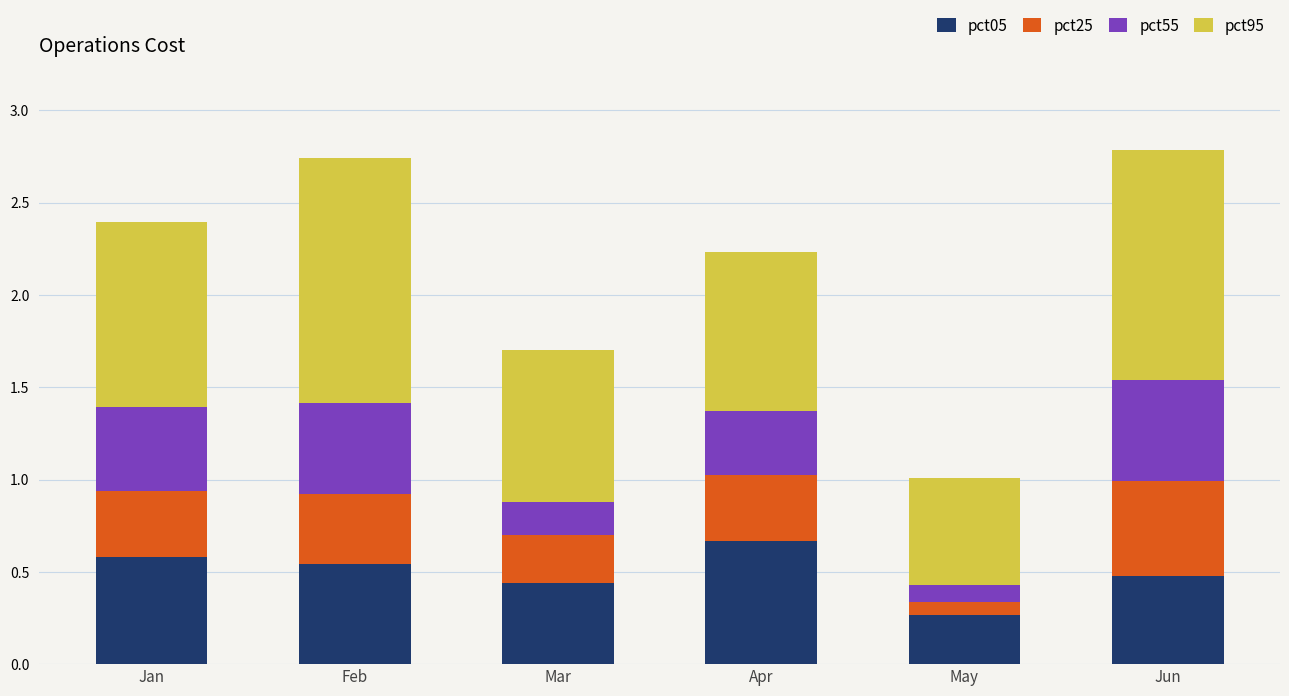

At which label does pct05 reach its minimum?

May